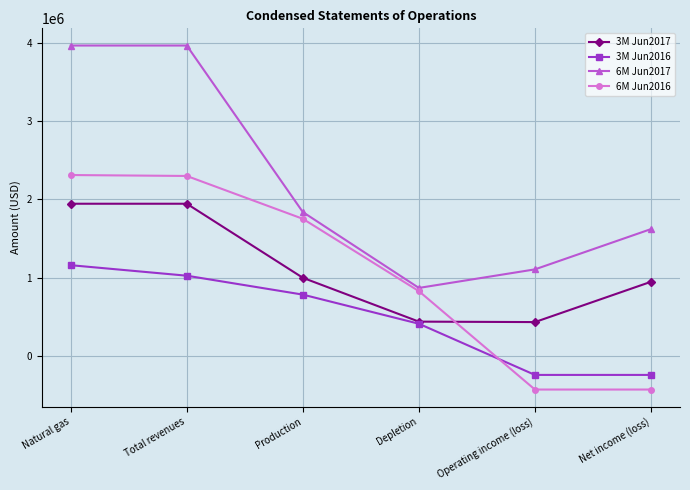

What is the lowest value of the 6M Jun2016 series?

-430500